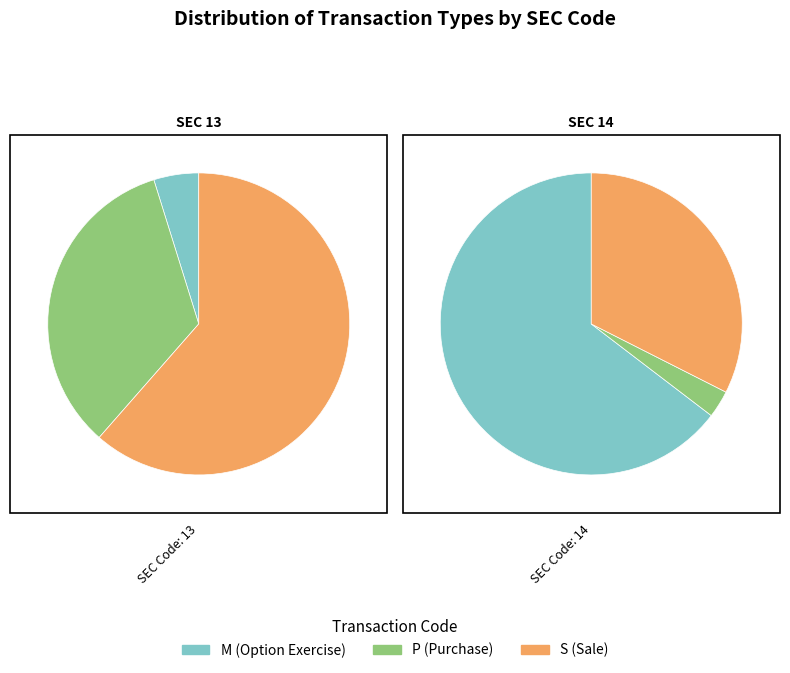

What is the ratio of the value at 14 to the value at 13?

13.8